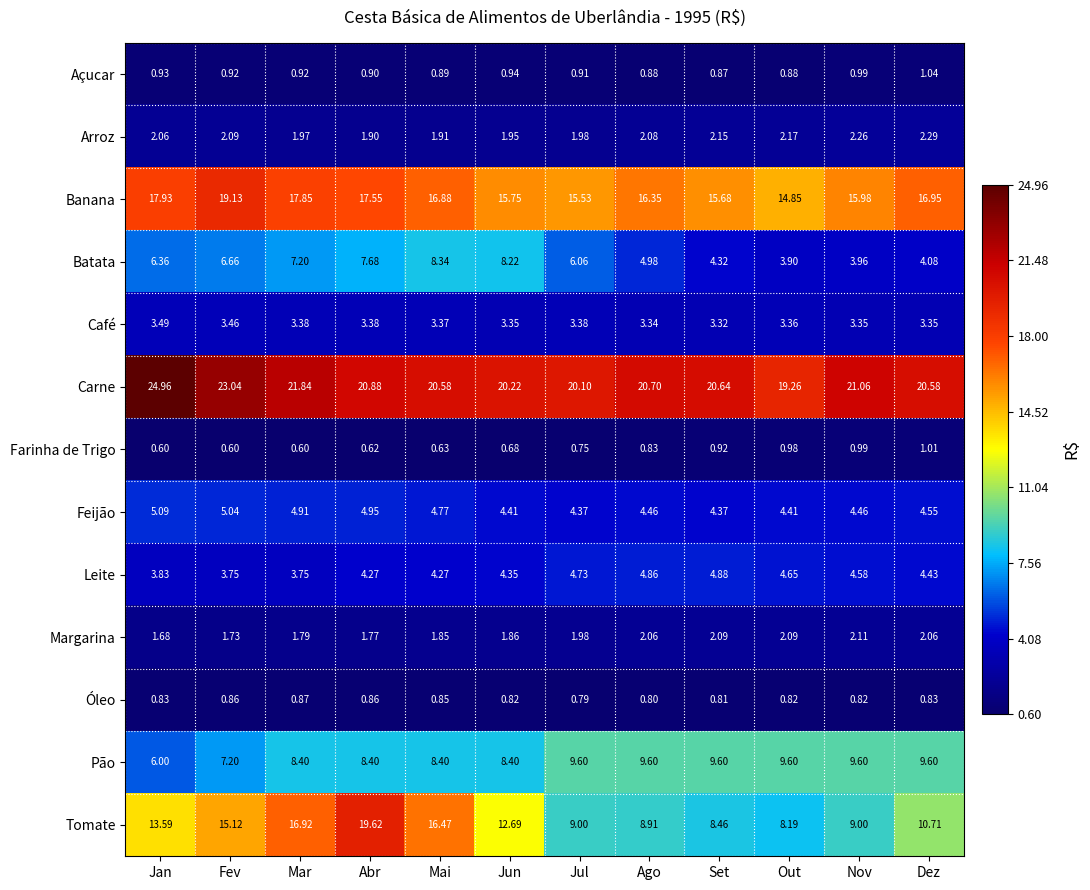

Which category has the highest value in the Óleo series?

Mar